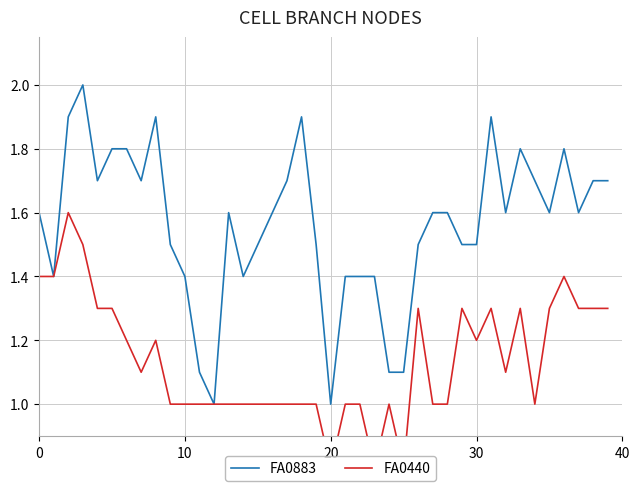

What is the maximum value for FA0883?

2.0